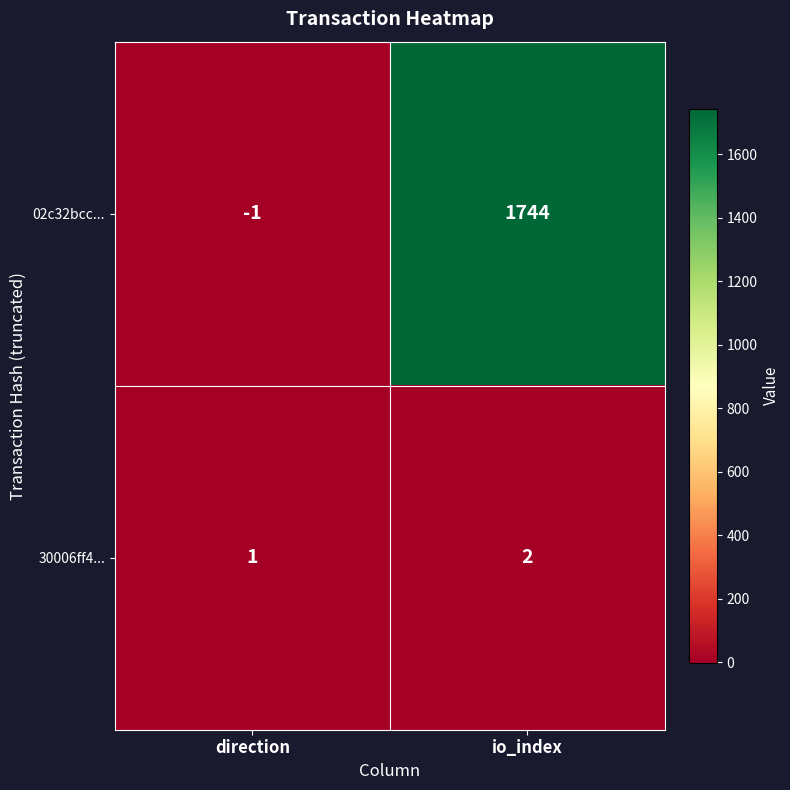

How many series are shown in this chart?

2